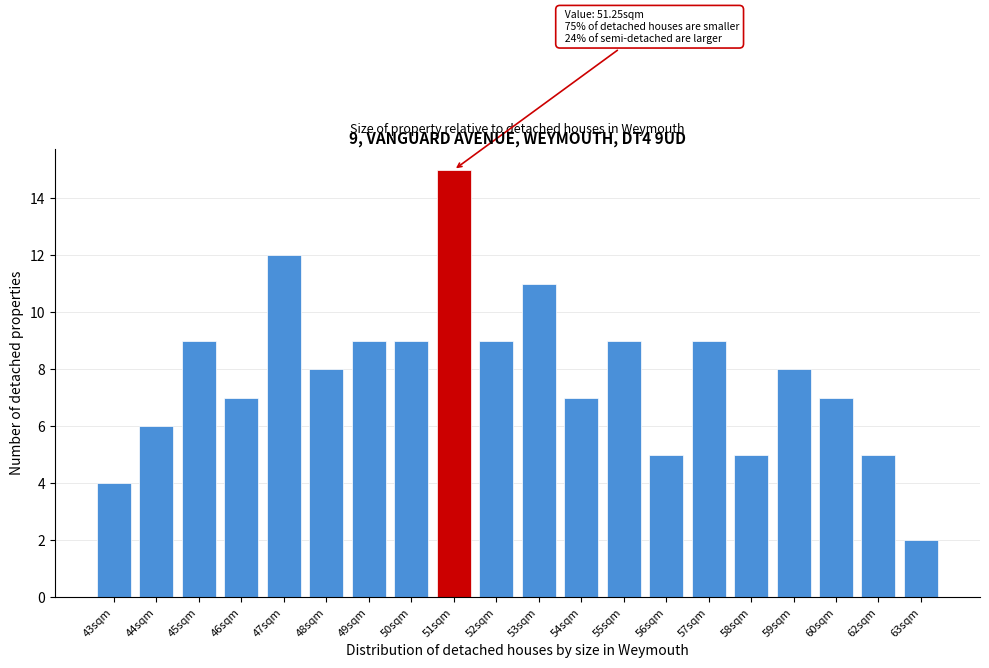

Reading right to left, extract all data points from this chart.

63sqm=2	62sqm=5	60sqm=7	59sqm=8	58sqm=5	57sqm=9	56sqm=5	55sqm=9	54sqm=7	53sqm=11	52sqm=9	51sqm=15	50sqm=9	49sqm=9	48sqm=8	47sqm=12	46sqm=7	45sqm=9	44sqm=6	43sqm=4